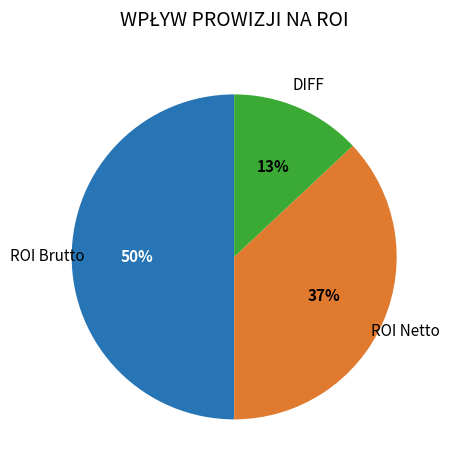

Count the number of slices in the pie.

3